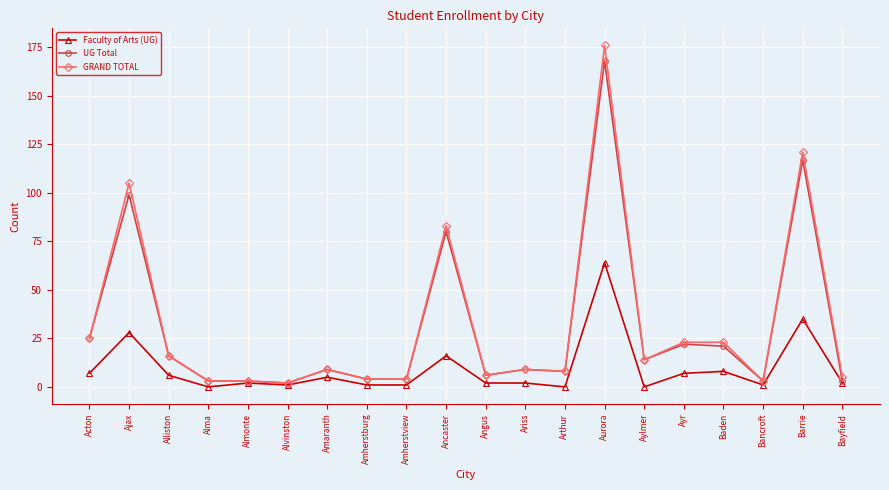

Which category has the highest value in the Faculty of Arts (UG) series?

Aurora